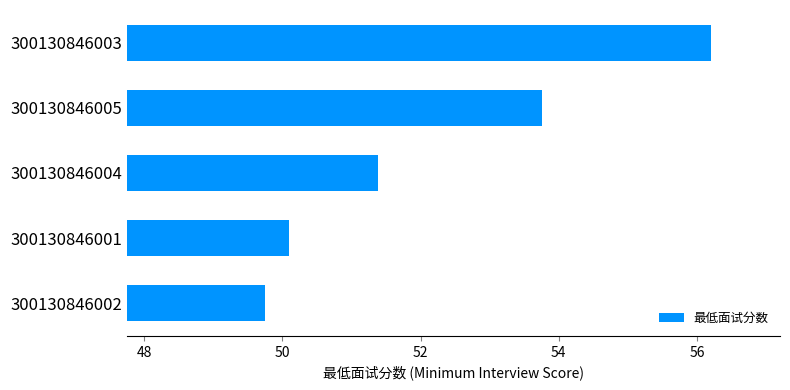

At which category does the chart reach its peak across all series?

300130846003